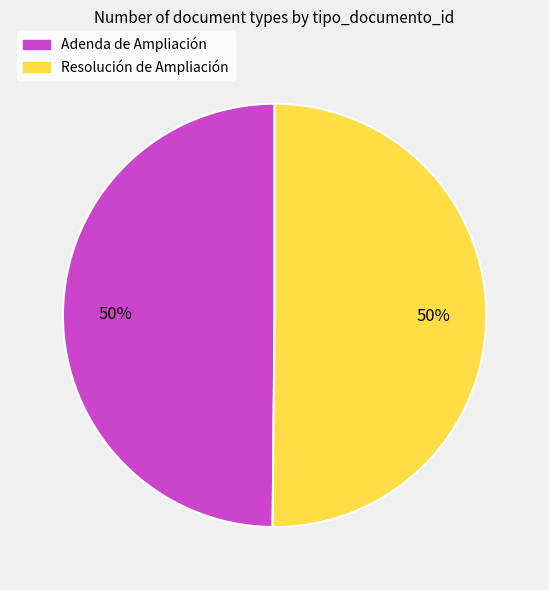

Combined, do Adenda de Ampliación and Resolución de Ampliación account for over 50%?

Yes